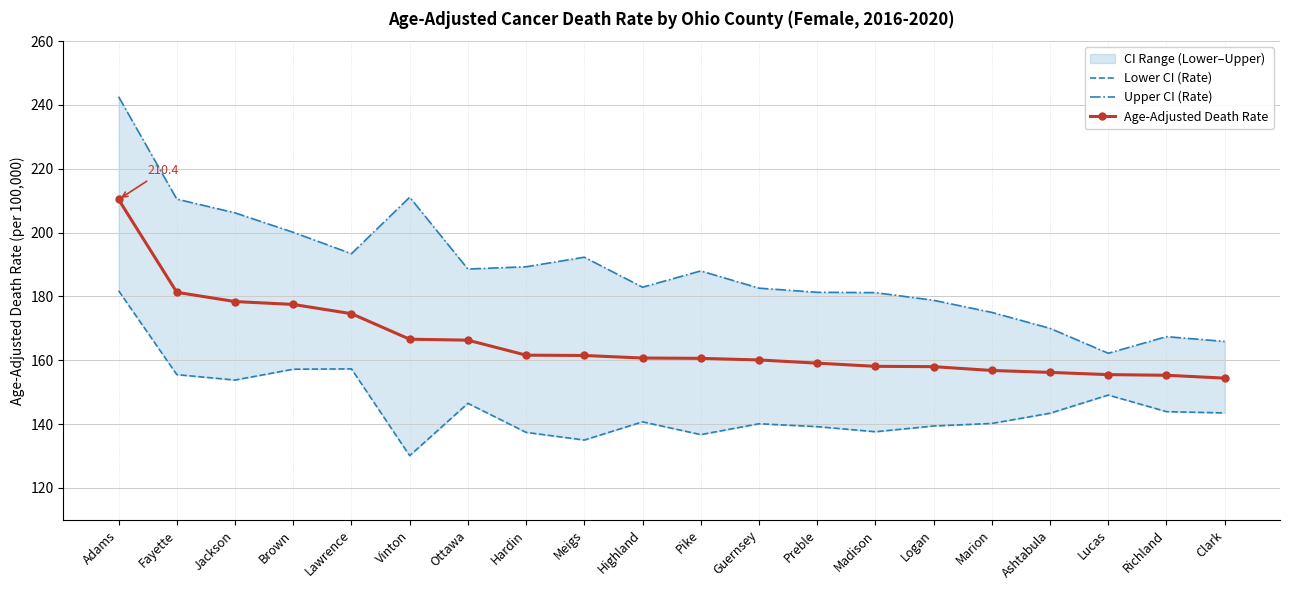

What is the label of the 2nd point from the left?

Fayette